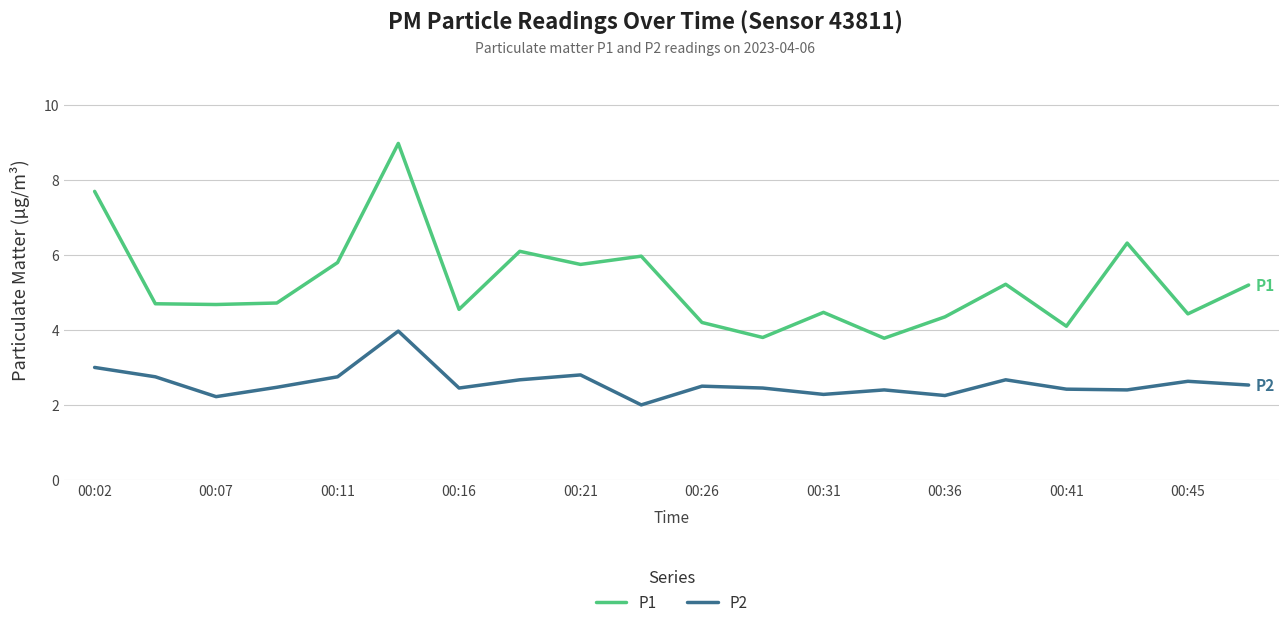

True or false: P2 and P1 intersect in this chart.

False